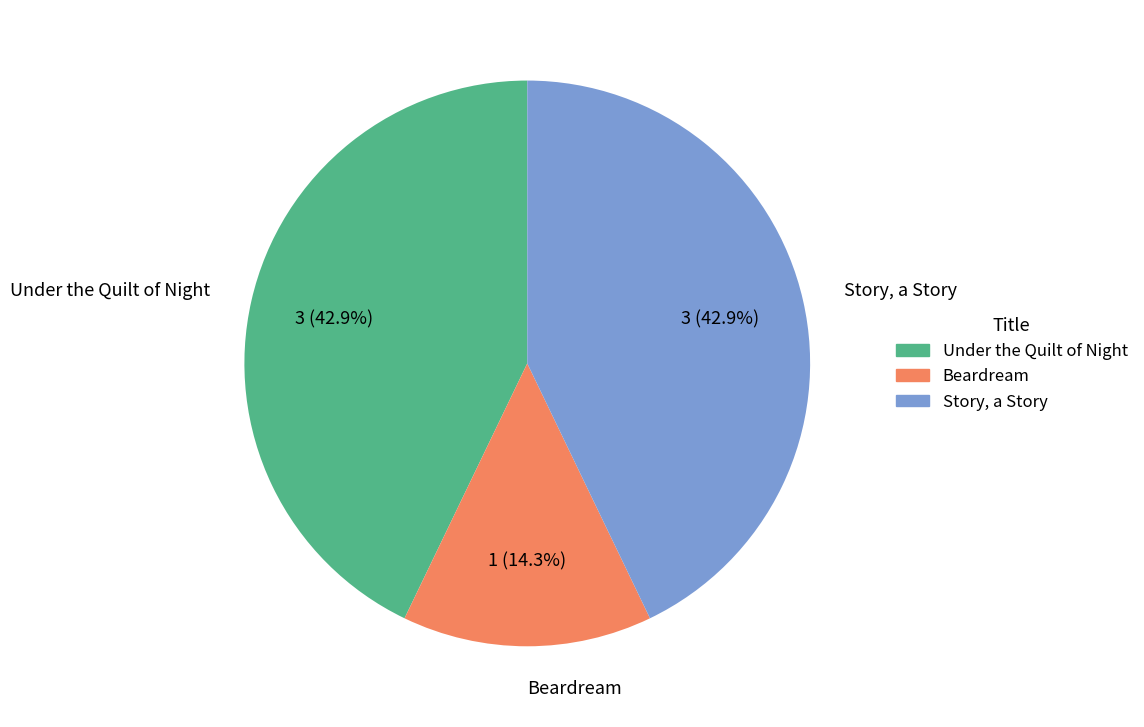

Combined, do Under the Quilt of Night and Beardream account for over 50%?

Yes